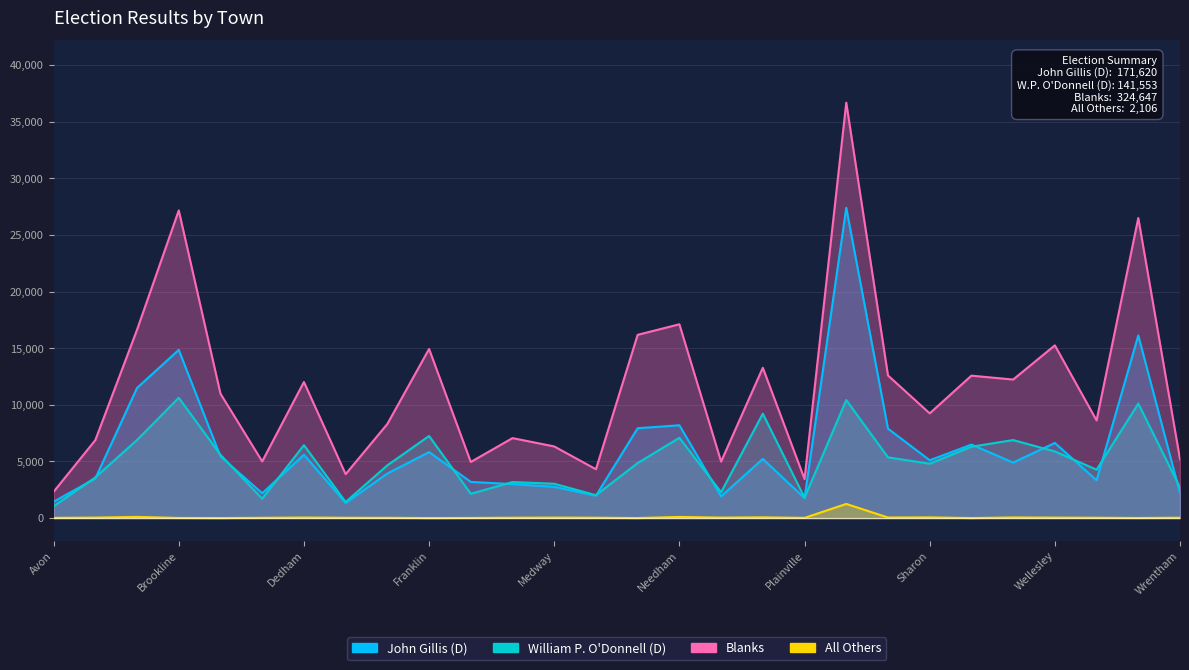

Which label corresponds to the largest value in the chart?

Quincy